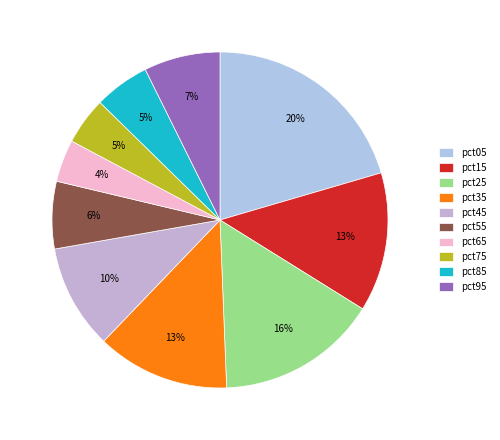

What percentage is NOT represented by pct55?

93.5%